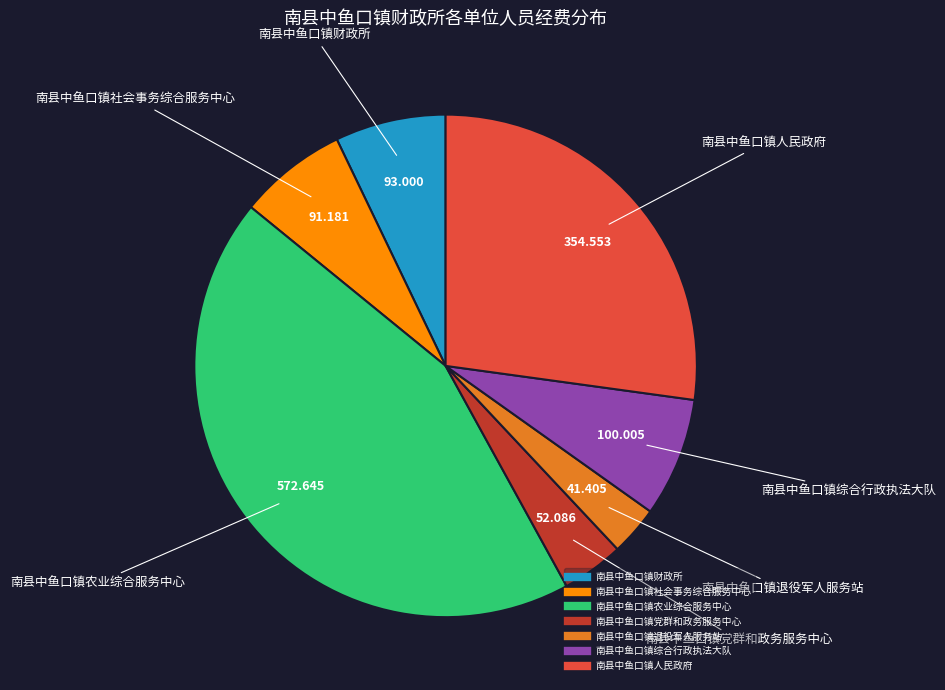

Does 南县中鱼口镇退役军人服务站 account for over 50% of the chart?

No